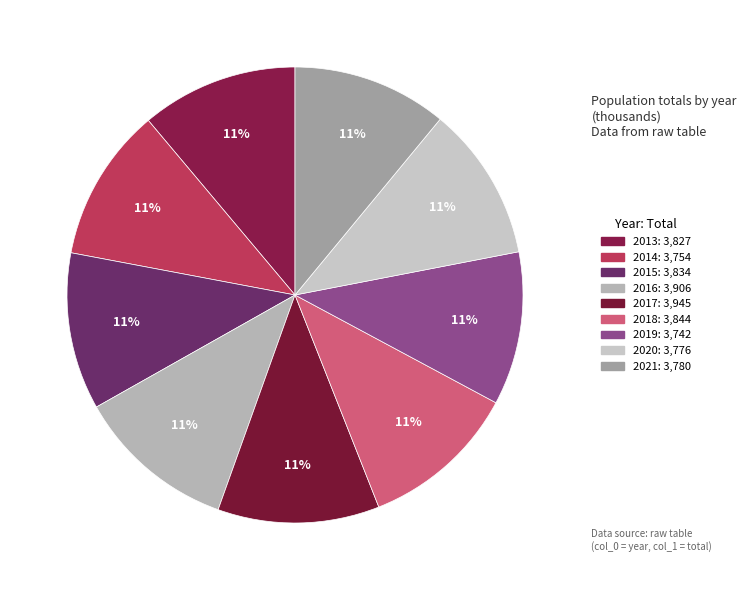

Does 2019 account for over 50% of the chart?

No